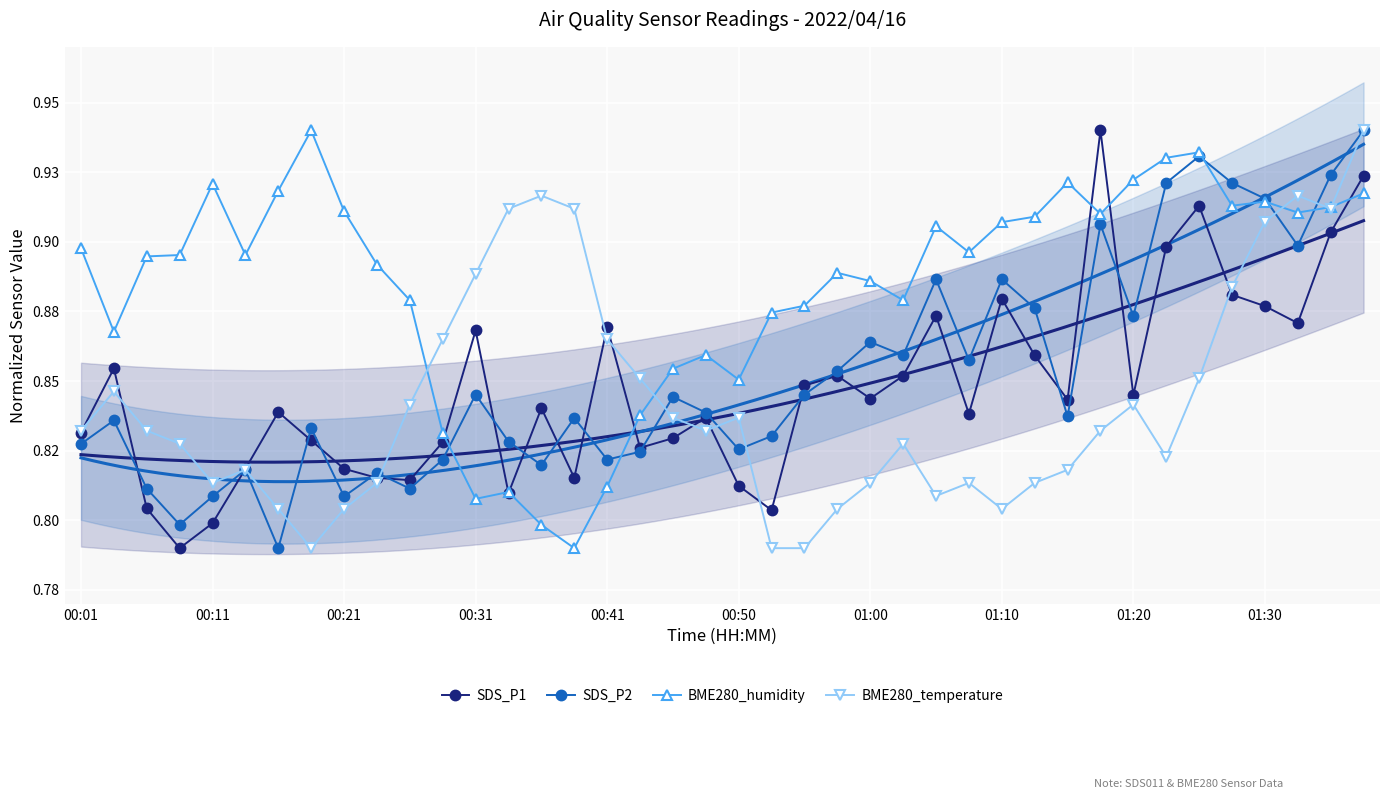

What is the approximate value of BME280_humidity at 00:01?

0.9